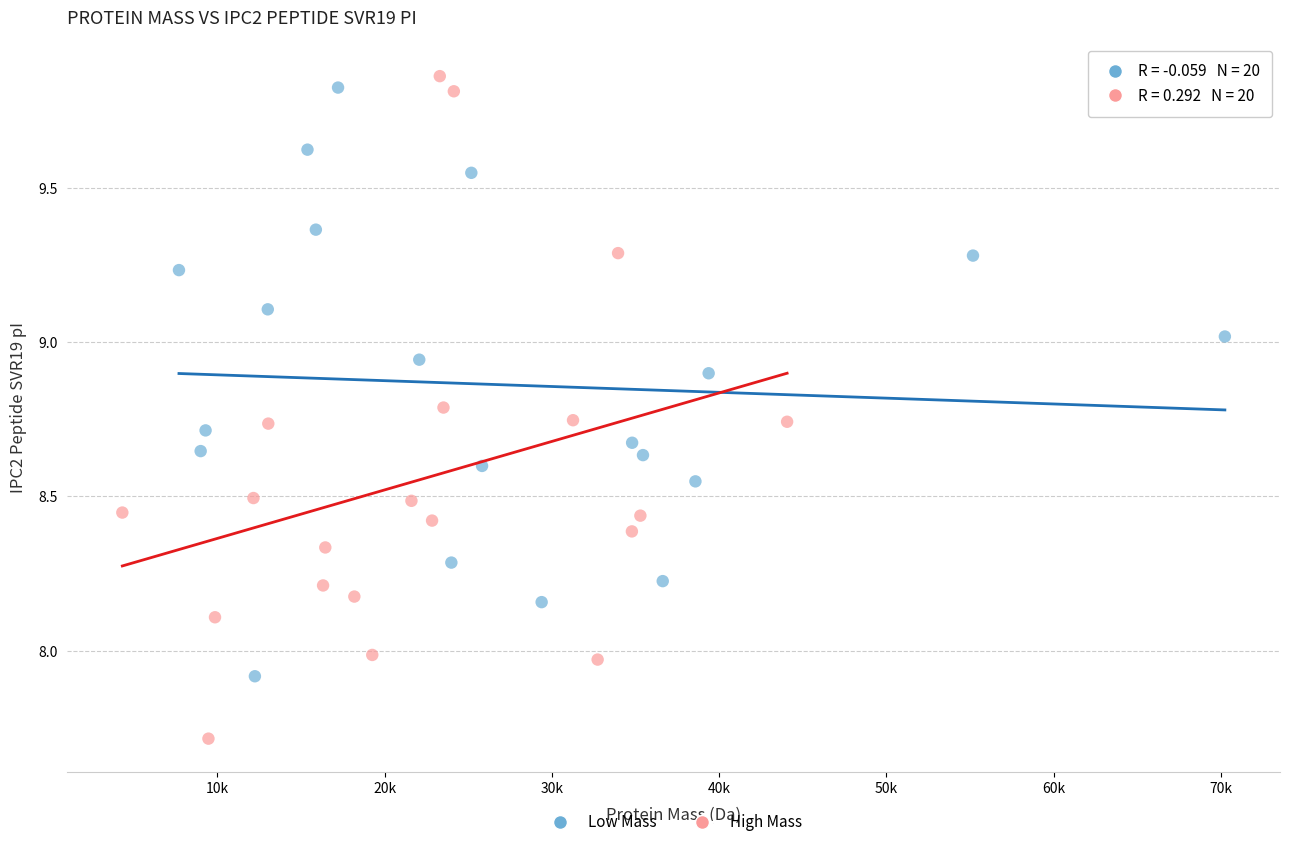

Which series reaches the maximum Y coordinate?

High Mass